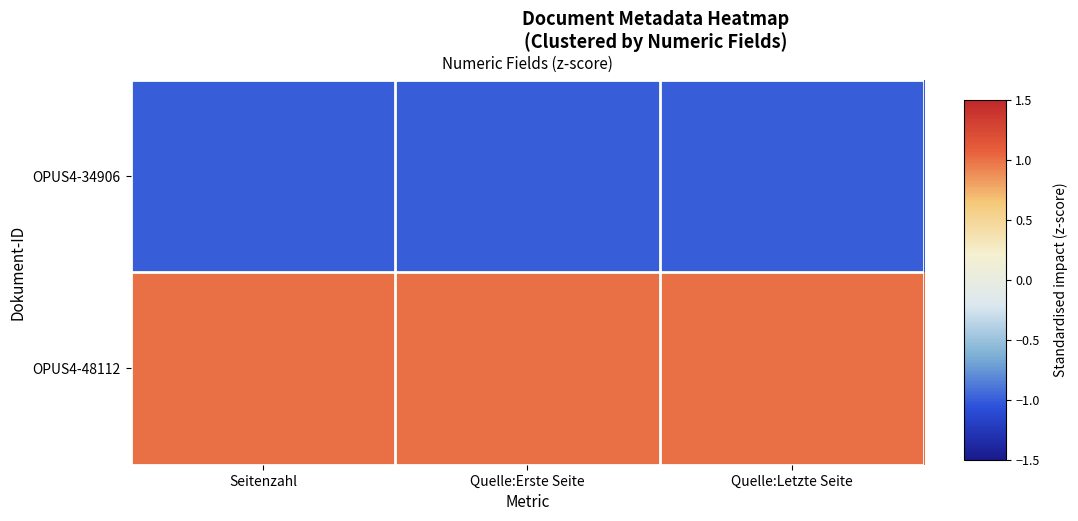

Which label corresponds to the largest value in the chart?

Seitenzahl